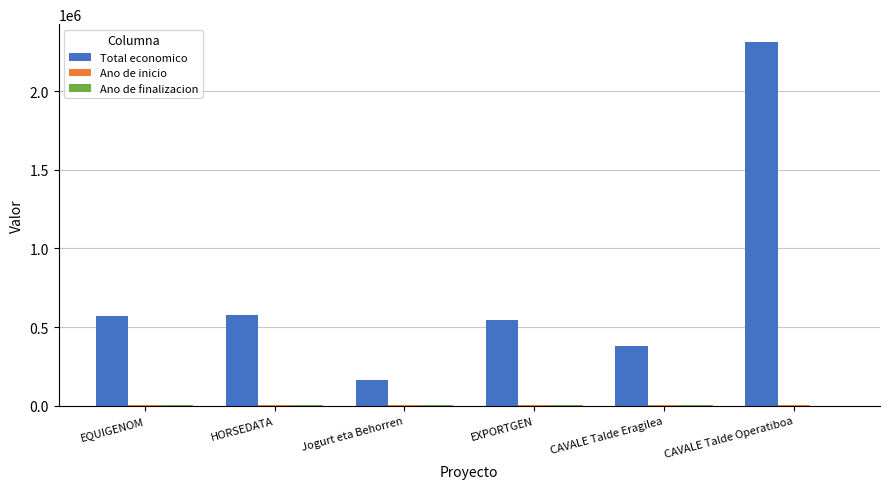

Which series has the largest total across all categories?

Total economico